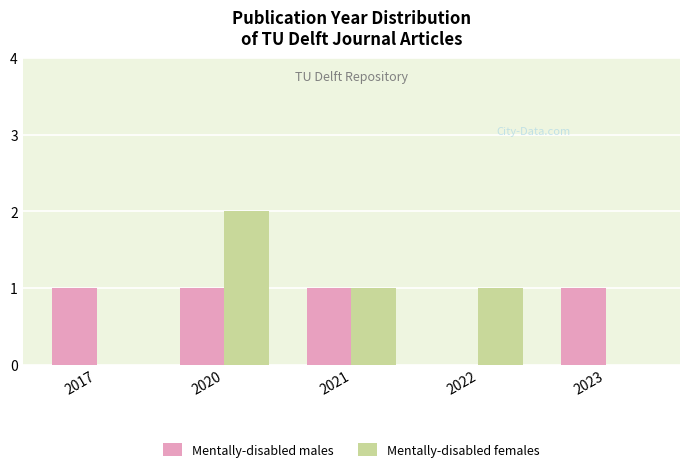

What is the sum of the Mentally-disabled females values at 2023 and 2020?

2